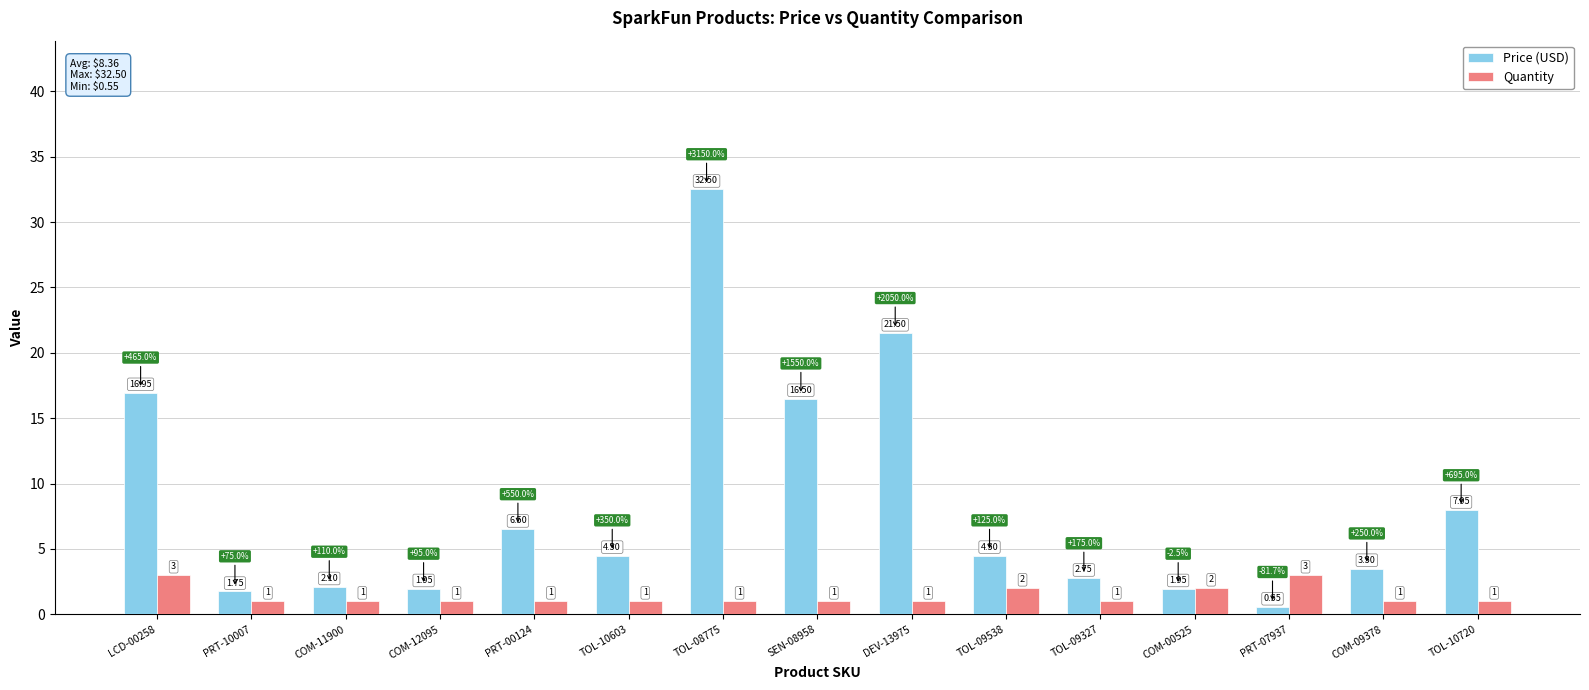

What is the difference between the Price (USD) values at TOL-10720 and PRT-10007?

6.2